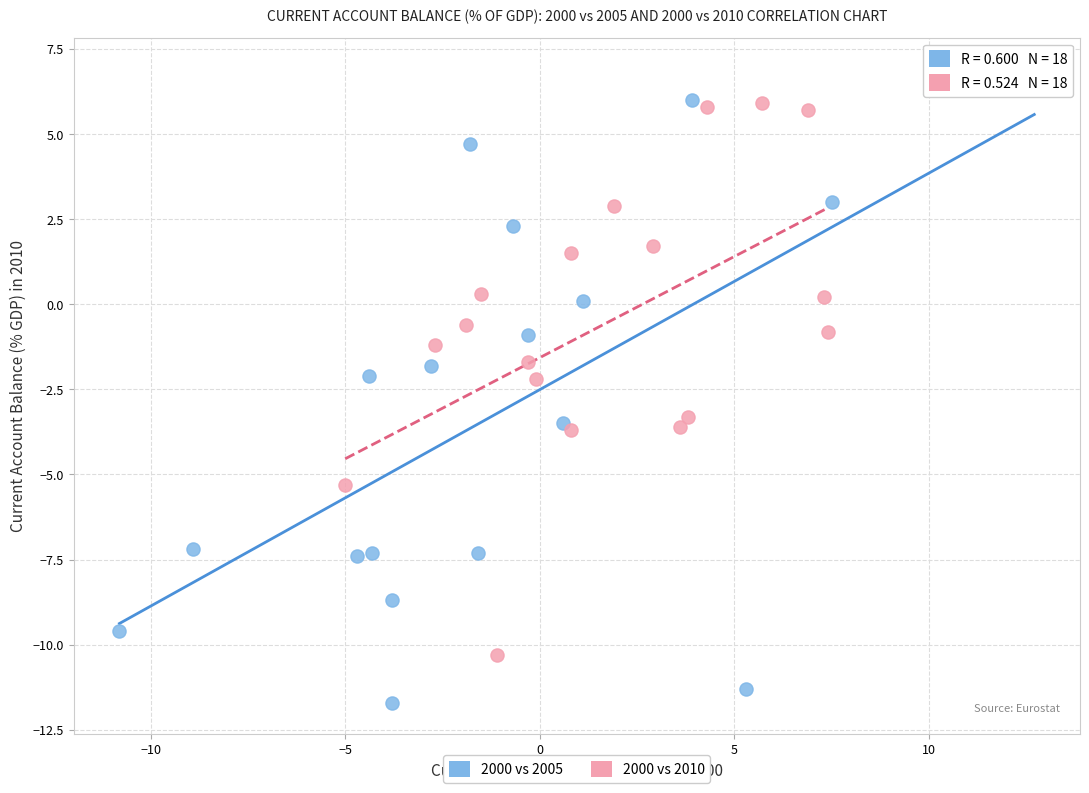

Which series contains the lowest Y value?

2000 vs 2005